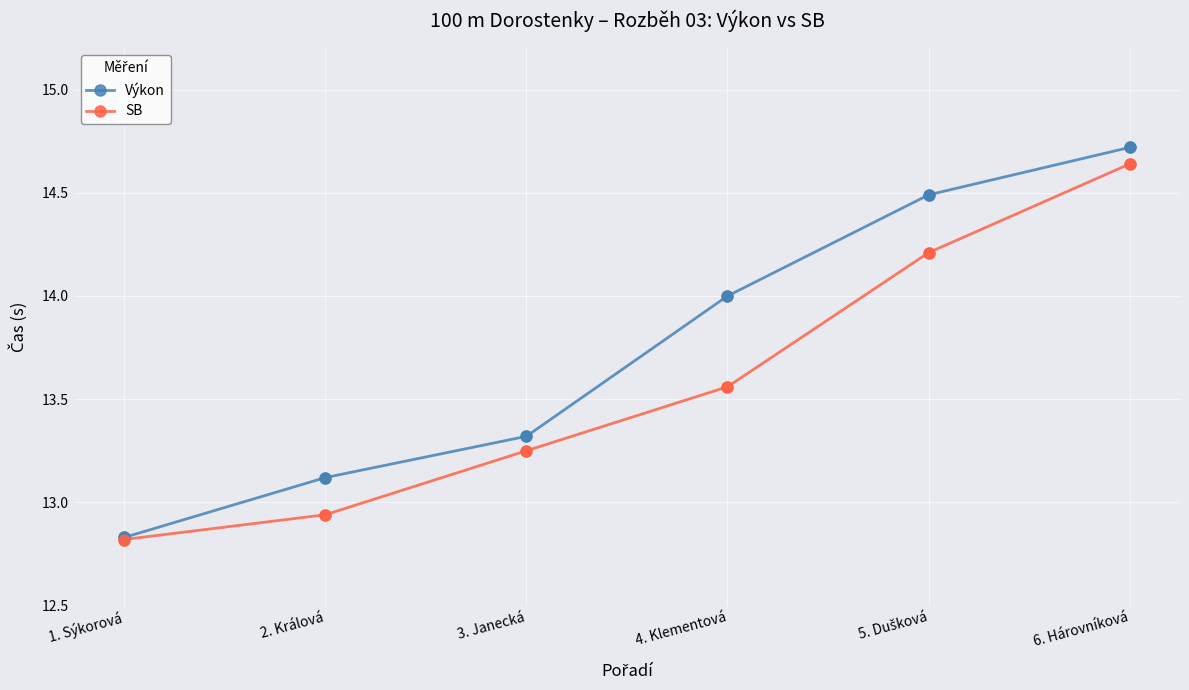

Which series has the largest total across all categories?

Výkon